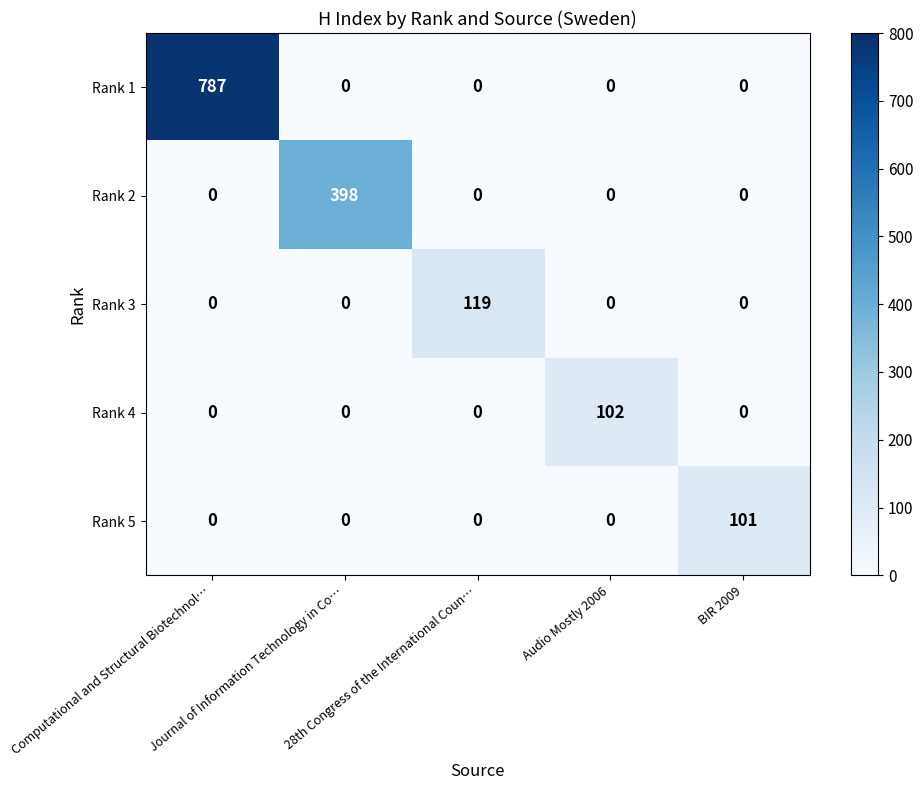

What is the average value of the Rank 2 series?

80